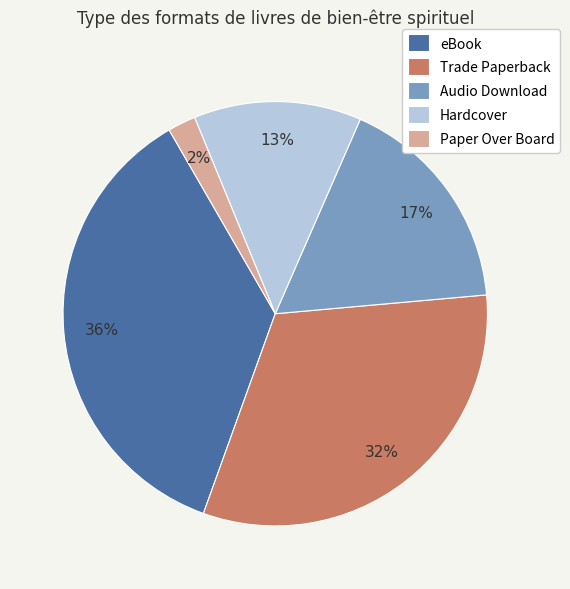

True or false: Paper Over Board accounts for 15% of the total.

False